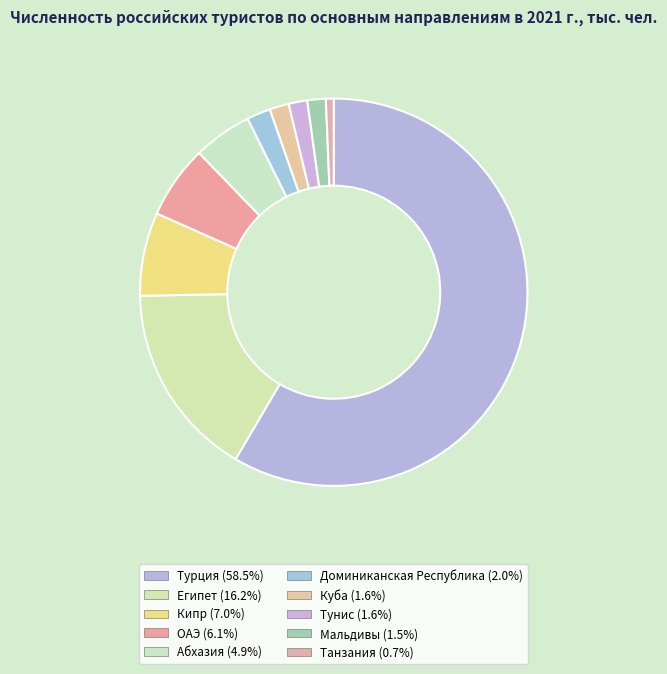

How much of the chart is everything except Танзания?

99.3%